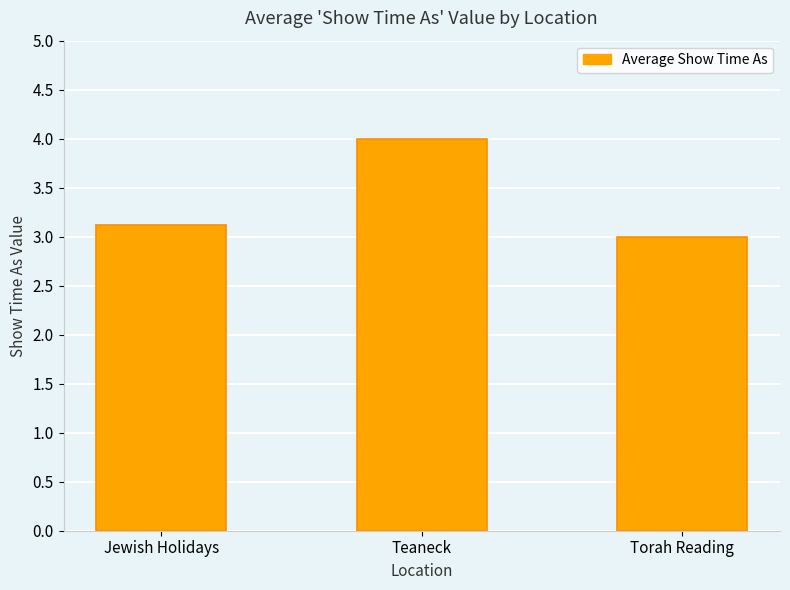

What is the average value?

3.4